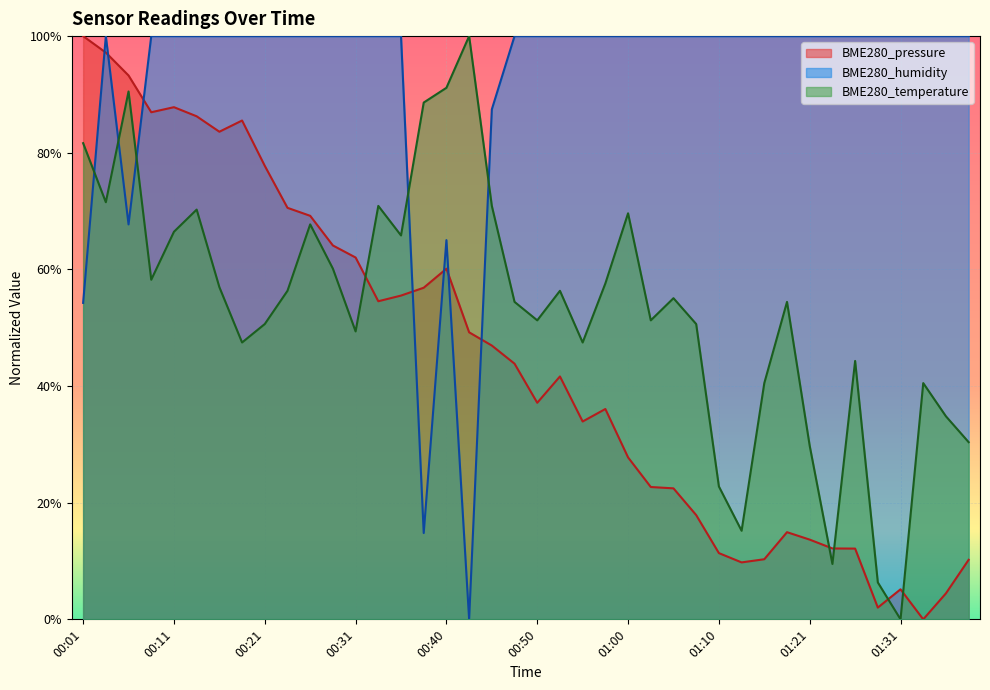

What is the total value across all series at 00:13?

2.6